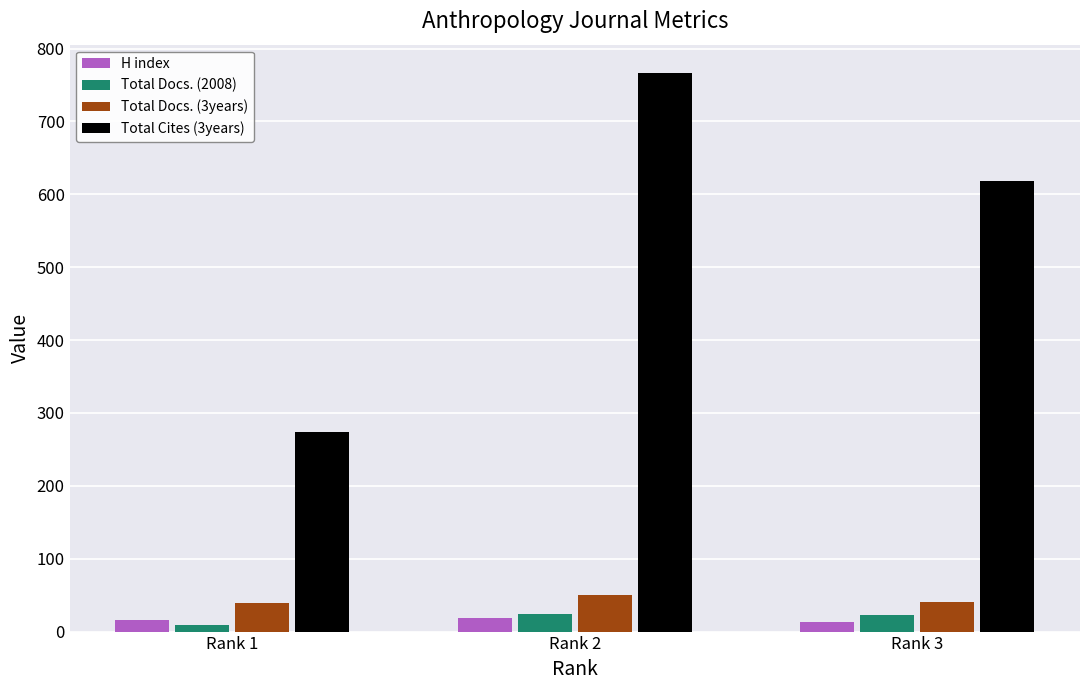

List the labels in order of Total Cites (3years) value, largest first.

Rank 2, Rank 3, Rank 1